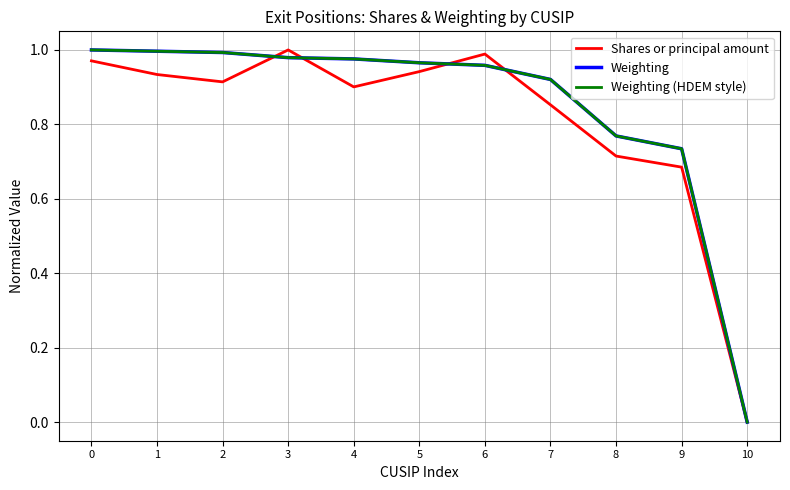

Between 2 and 5, which series saw the biggest shift?

Shares or principal amount